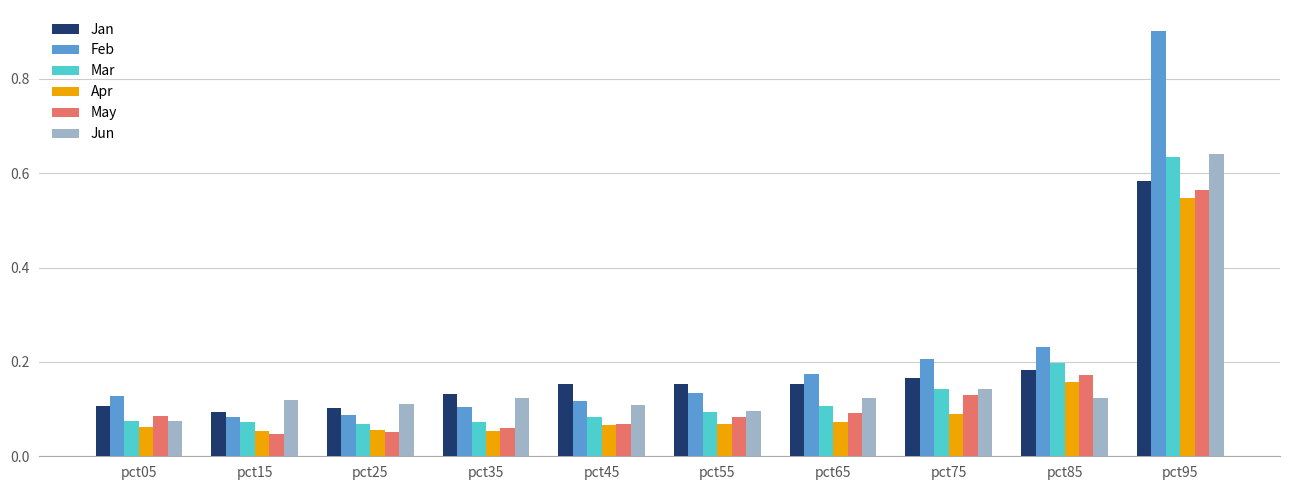

Which series has the widest spread of values?

Feb